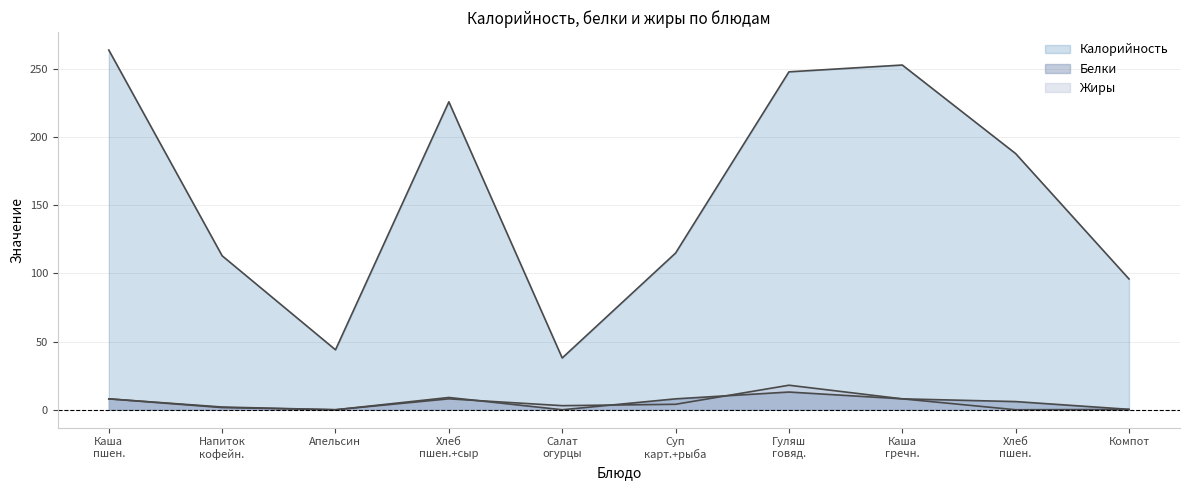

How many data points in Жиры are above 4?

4